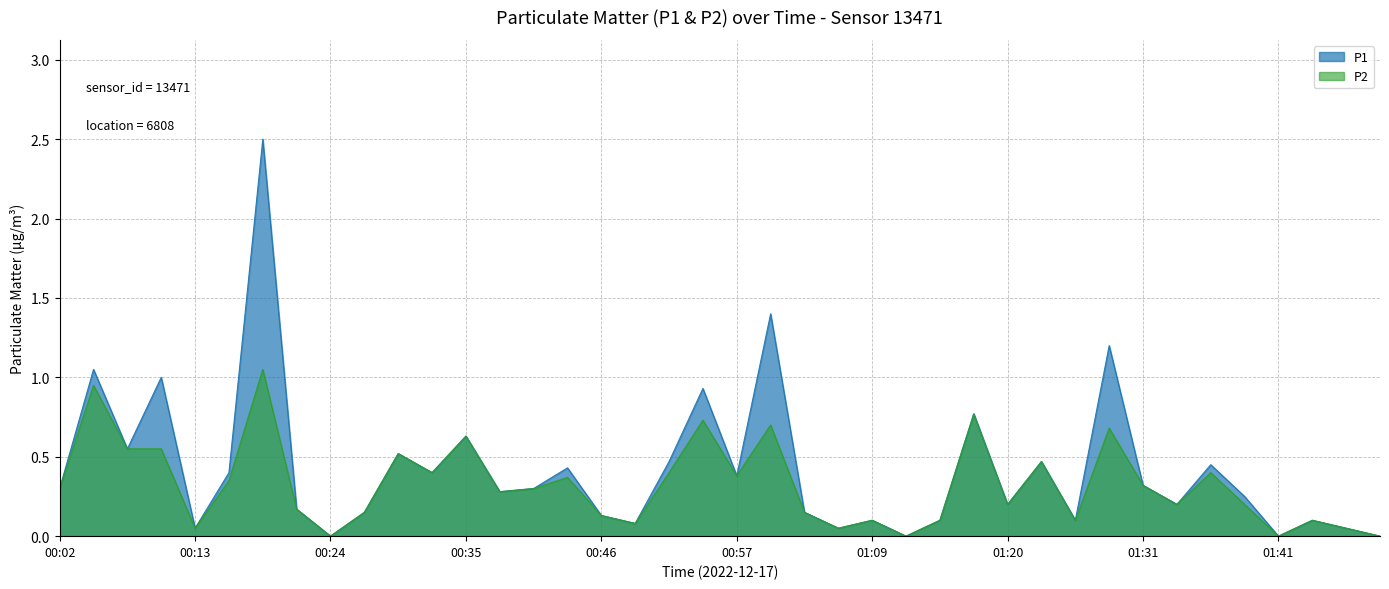

True or false: P2 has more than 0 points higher than both neighbors.

True